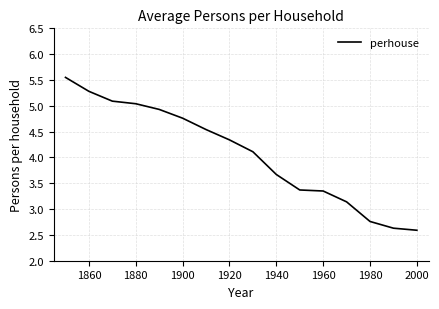

Does the chart display data point markers on the line(s)?

No